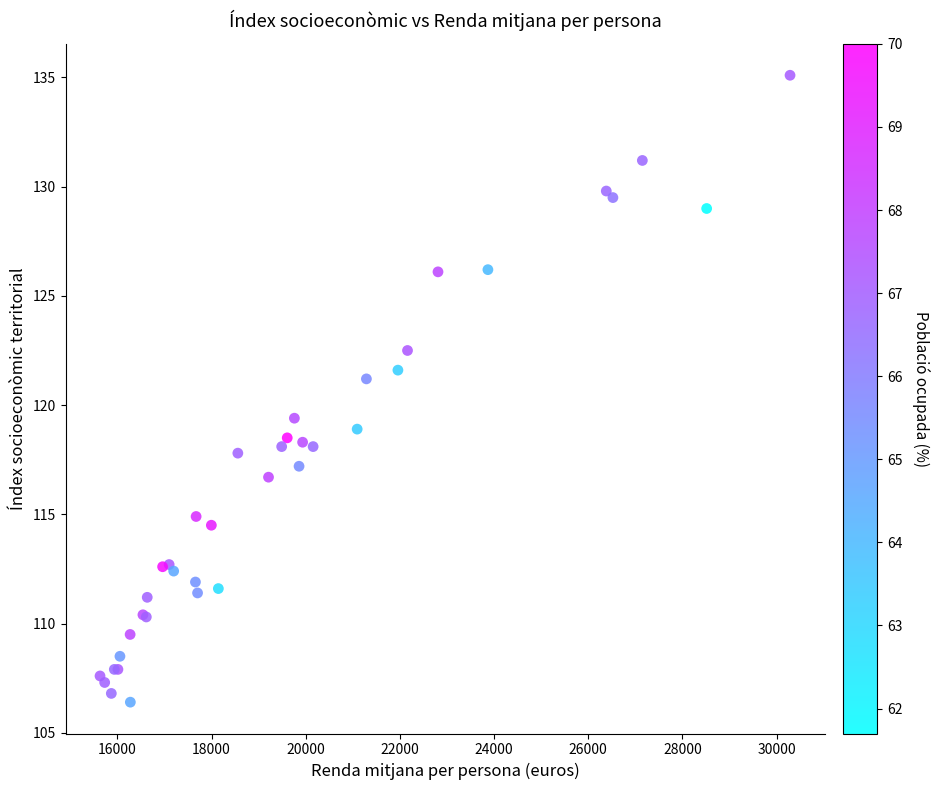

What Y value in the scatter plot is closest to 120?

119.4